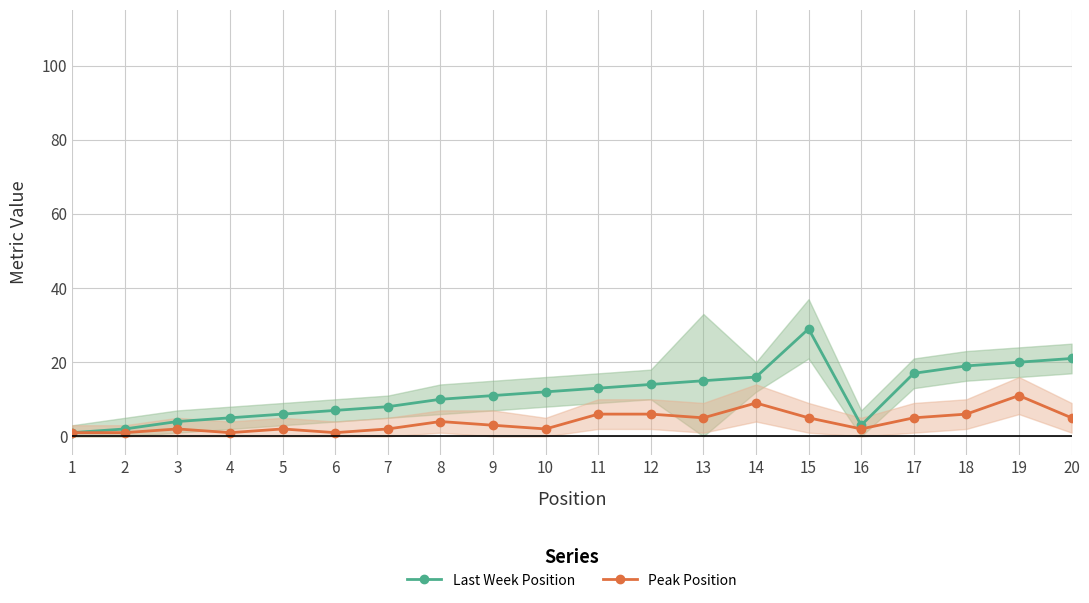

What is the value of the Peak Position point at the 10th from the left?

2